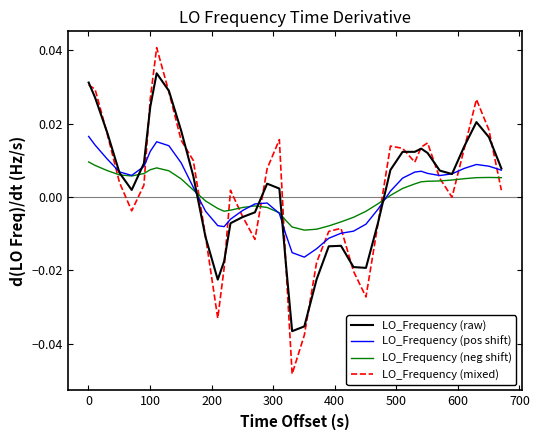

Which series has the largest range (max minus min)?

LO_Frequency (mixed)